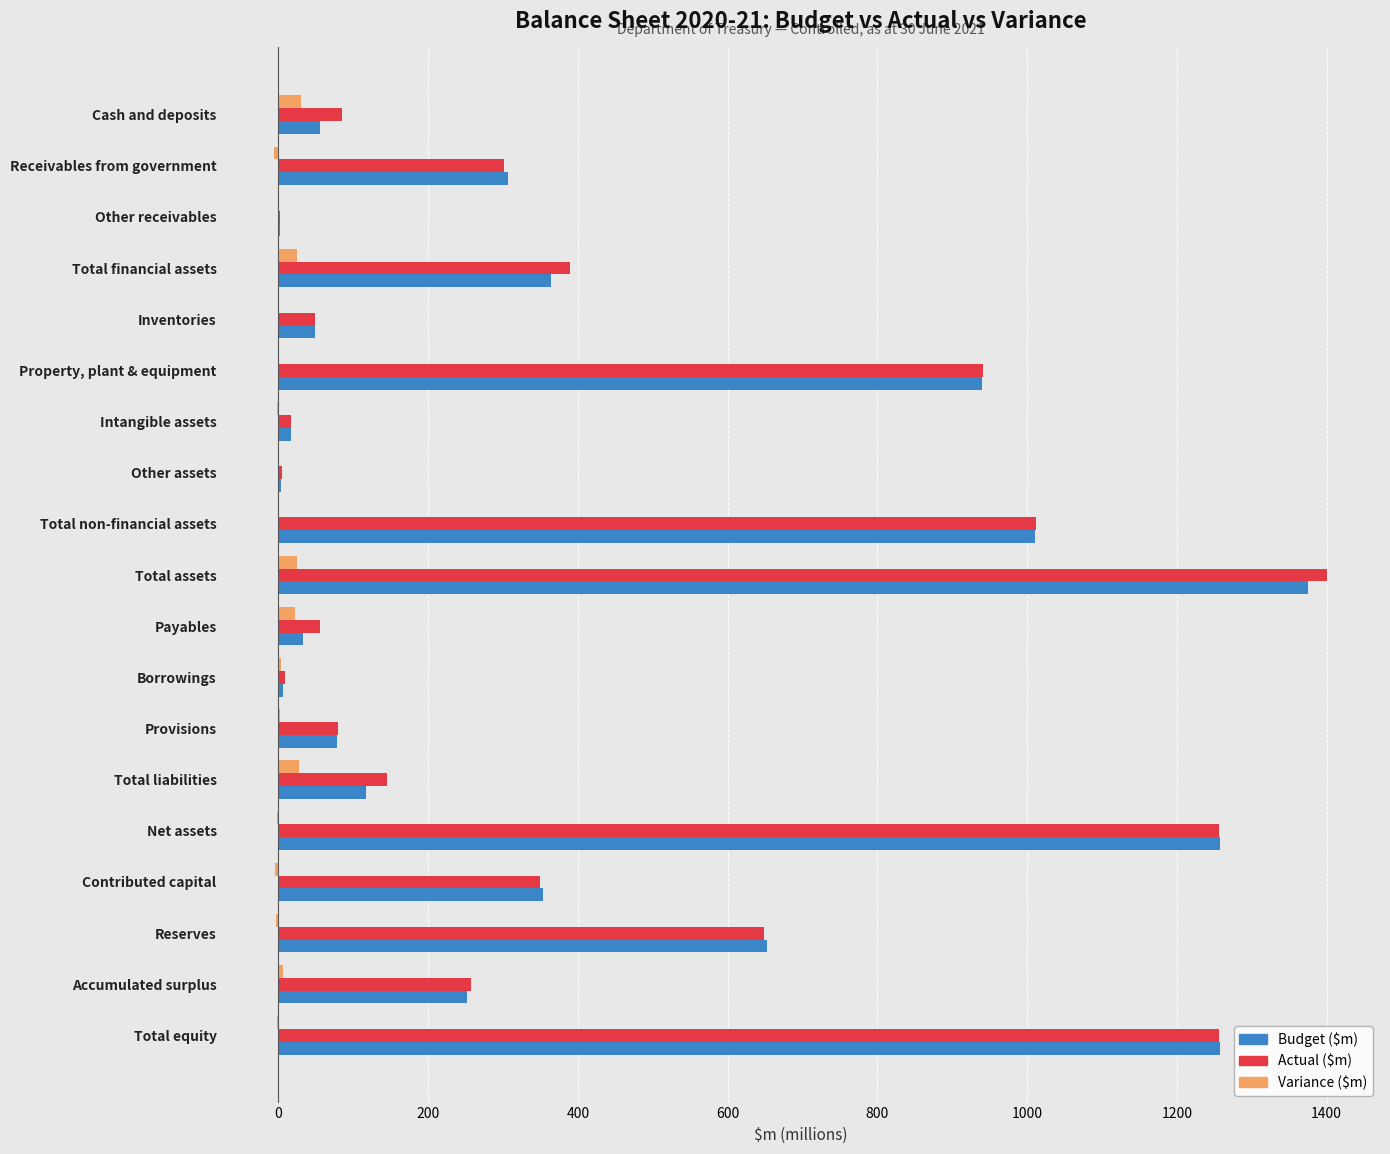

Which series changed the most between Net assets and Accumulated surplus?

Budget ($m)